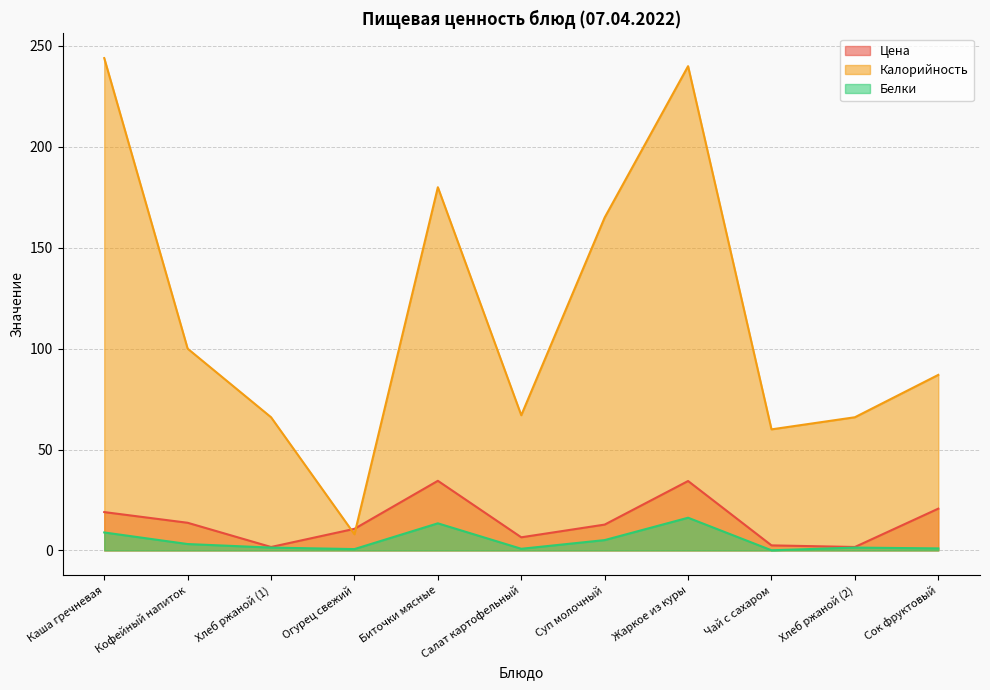

What is the minimum value for Цена?

1.7